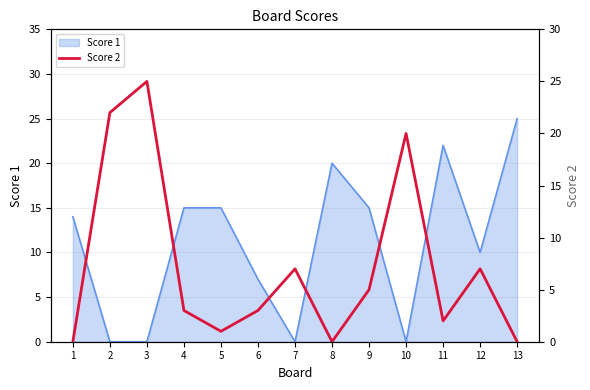

Reading right to left, what are all the values shown in this chart?

0	7	2	20	5	0	7	3	1	3	25	22	0